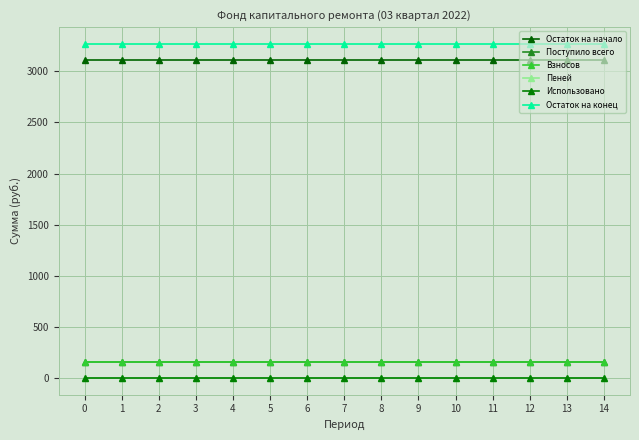

Is this an area chart (filled region under the line)?

No